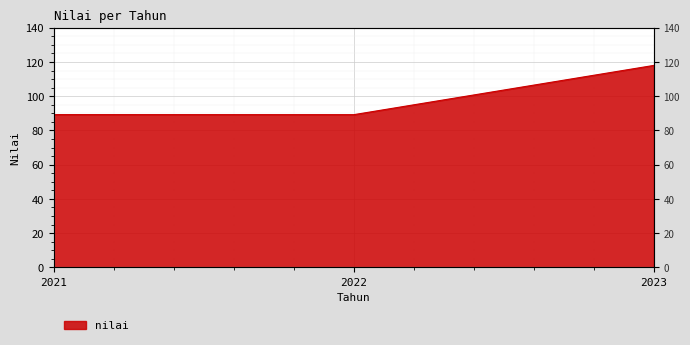

Reading right to left, extract all data points from this chart.

118.0	89.2	89.3